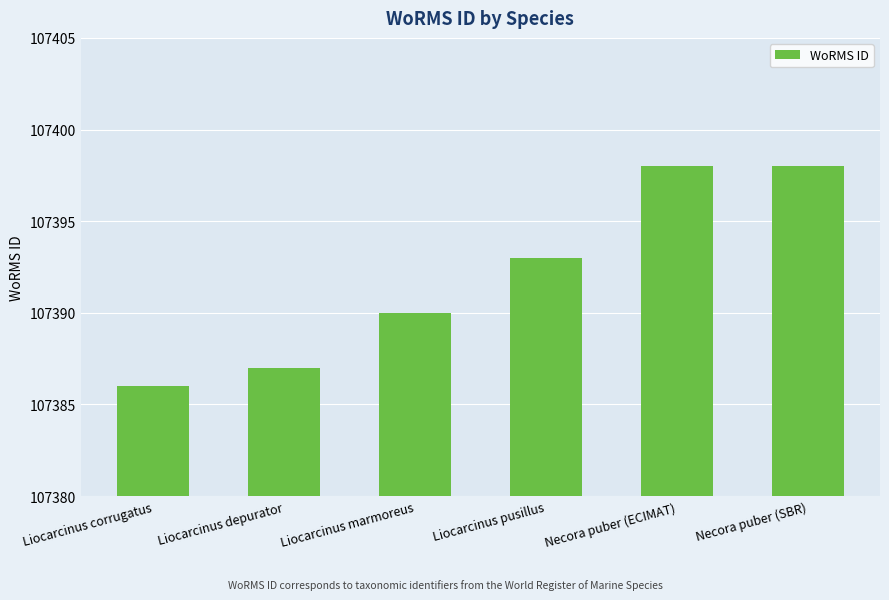

Which label corresponds to the smallest value in the chart?

Liocarcinus corrugatus